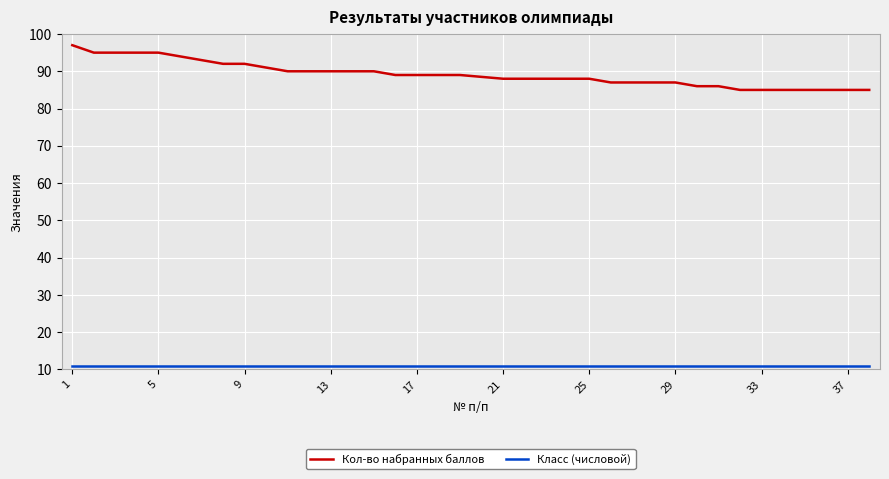

Which series has the largest total across all categories?

Кол-во набранных баллов